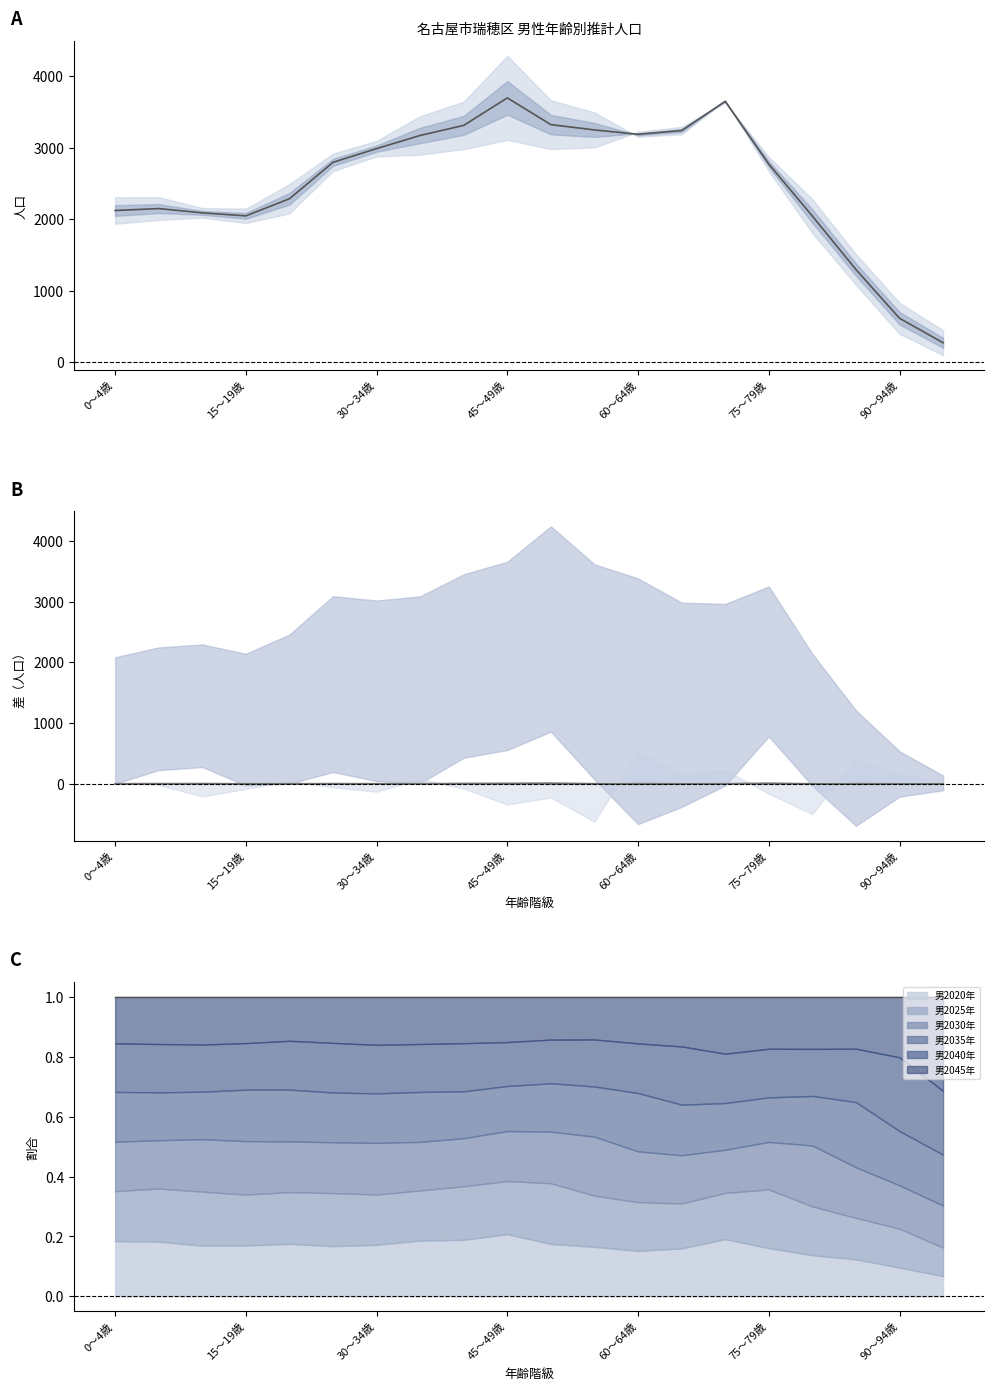

What is the average value of the 中央値 series?

2513.9